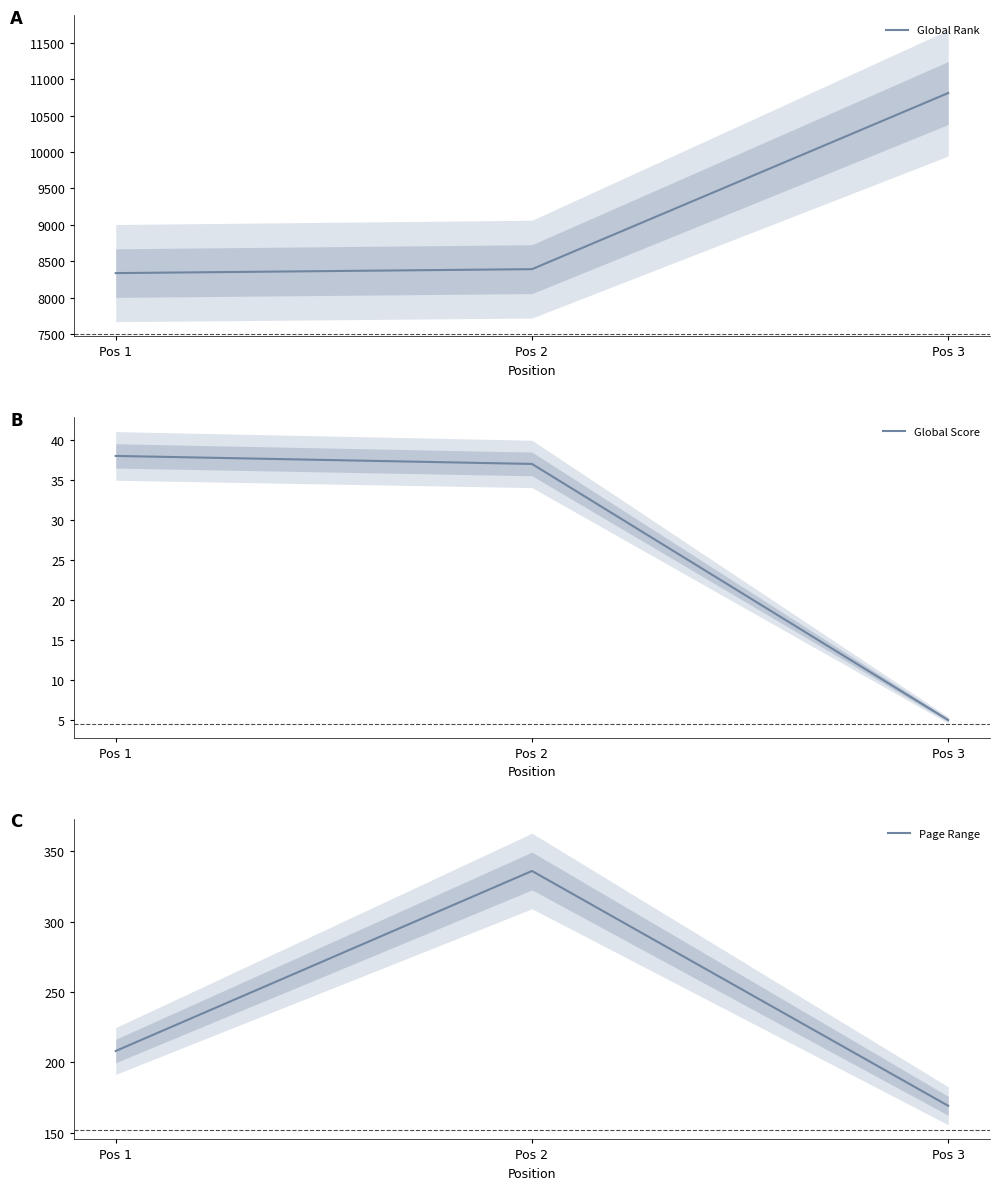

At which category is the sum across all series the highest?

Pos 3